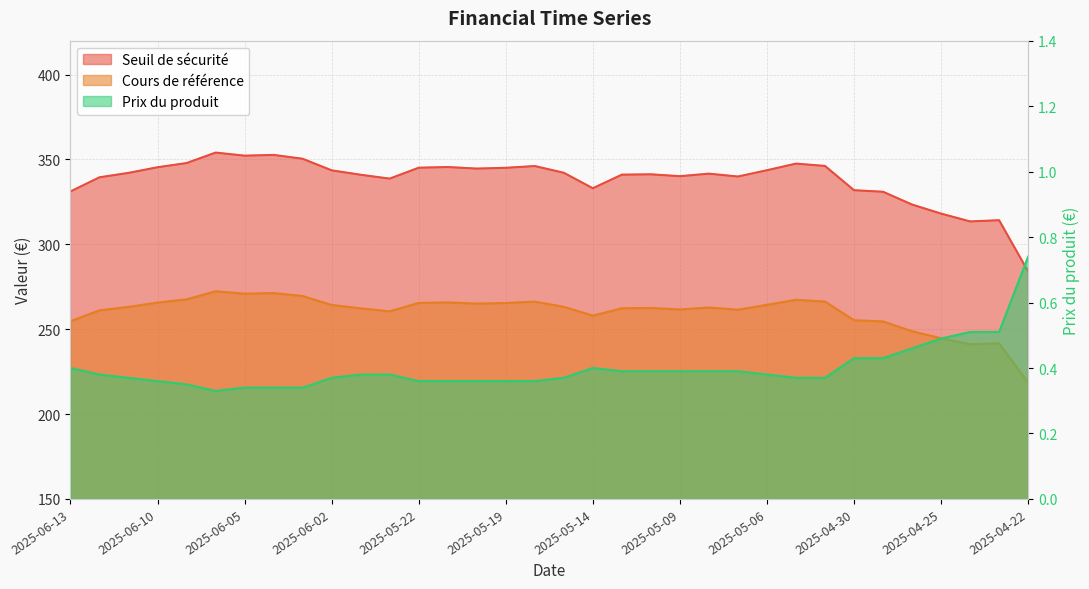

What is the total value across all series at 2025-06-06?

626.7